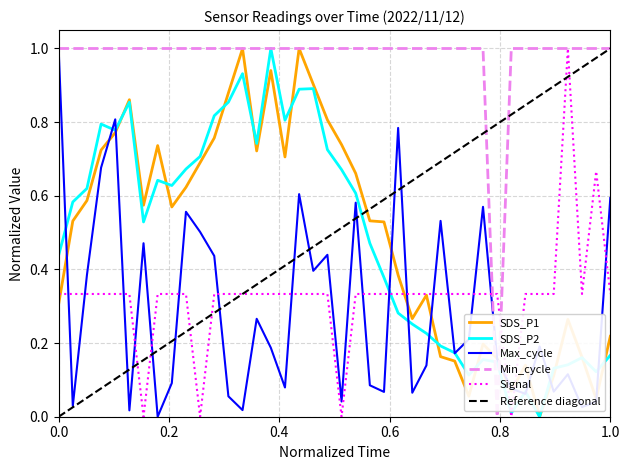

True or false: SDS_P1 and Signal cross at least once.

True